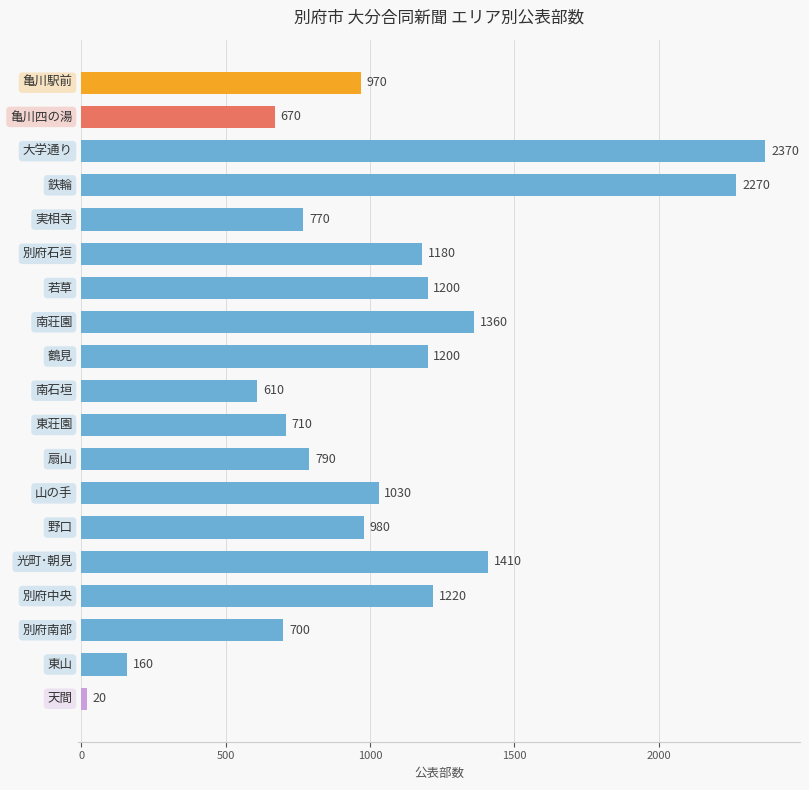

Reading top to bottom, extract all data points from this chart.

970	670	2370	2270	770	1180	1200	1360	1200	610	710	790	1030	980	1410	1220	700	160	20